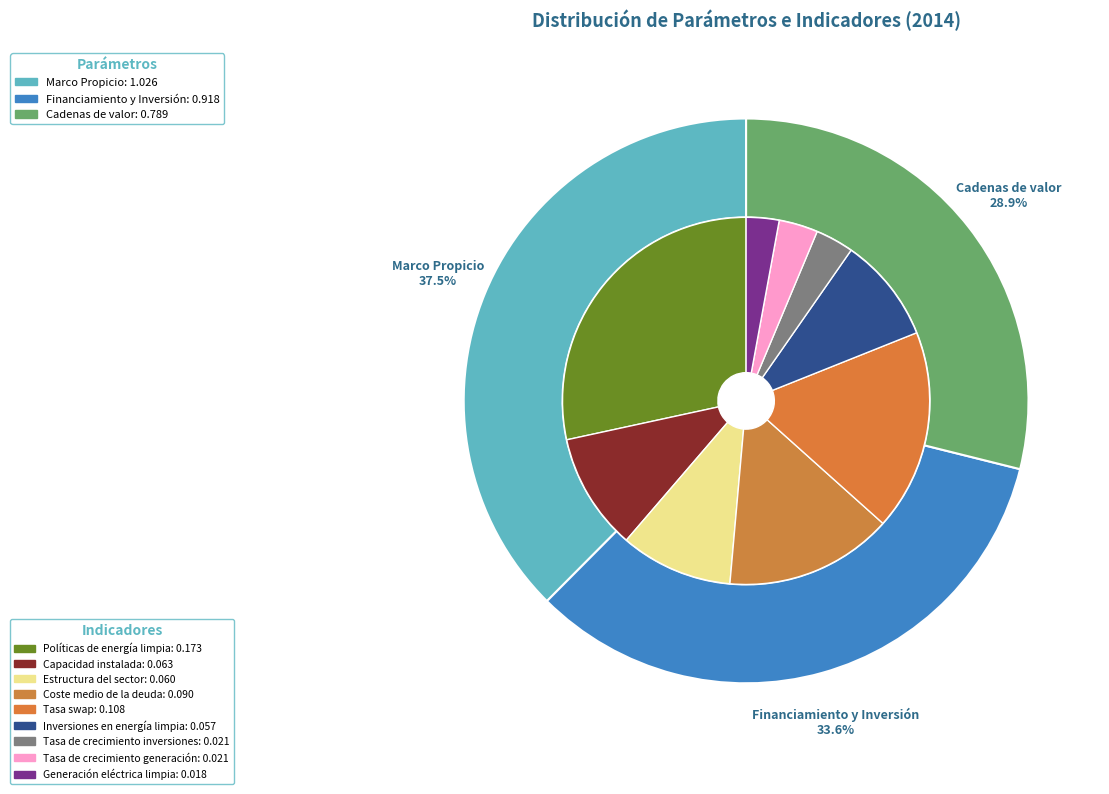

Is there any slice that represents more than half of the pie?

No